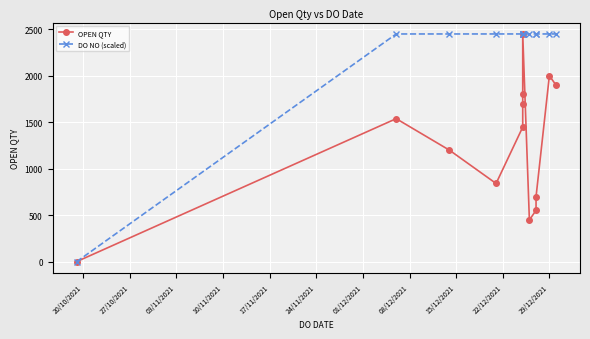

At which label is DO NO (scaled) closest to 1225?

27/10/2021